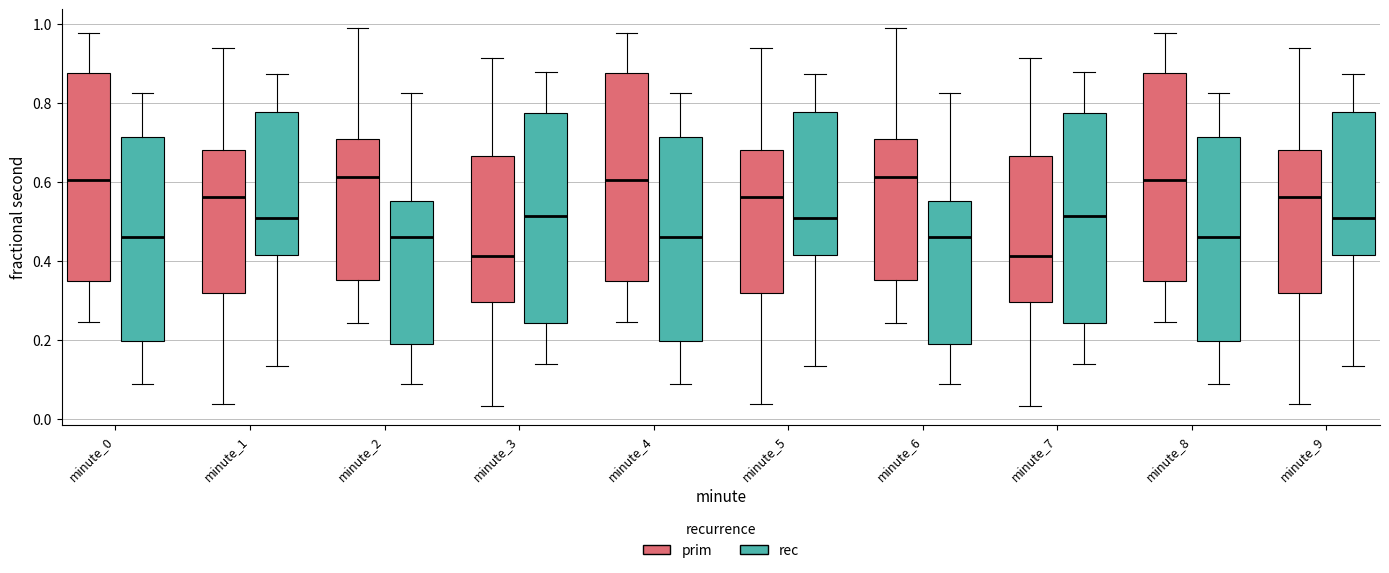

Where is the upper edge of the box for minute_3 (rec) on the y-axis? The values are not printed on the chart, so give them approximately, as read against the axis.

0.78